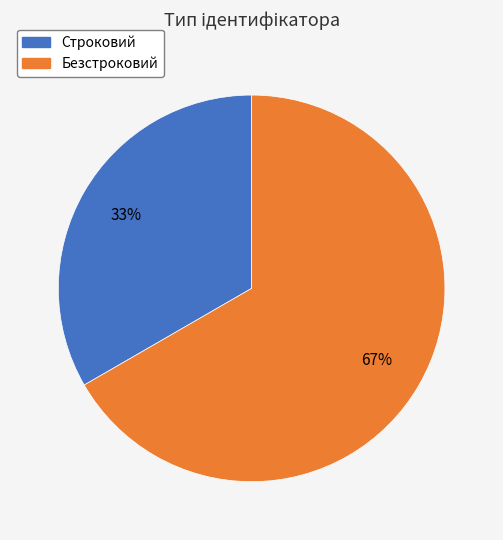

Rank the categories by value from lowest to highest.

Строковий, Безстроковий